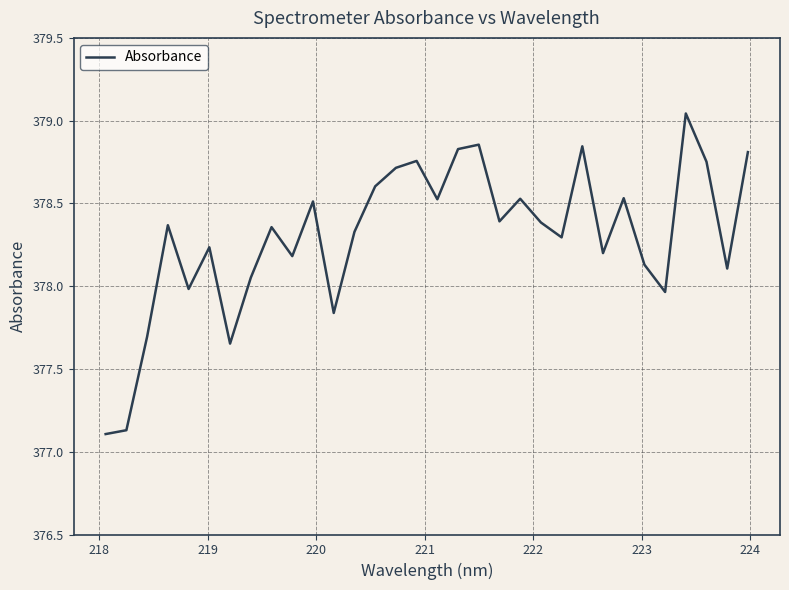

What is the smallest value displayed?

377.1